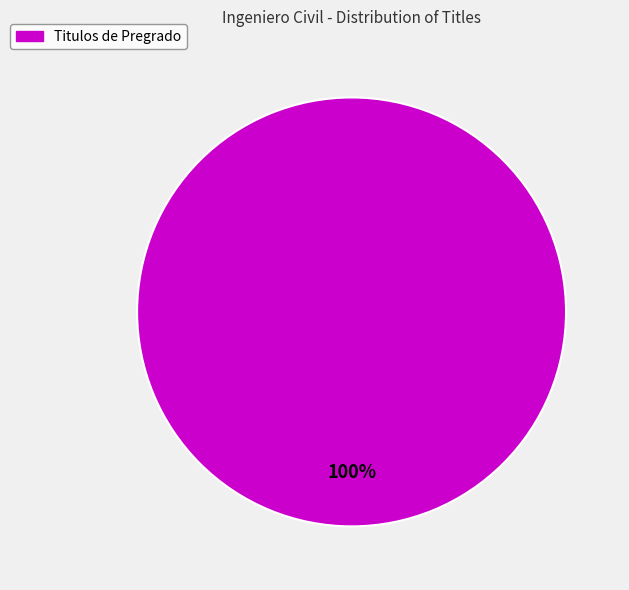

Count the number of slices in the pie.

1